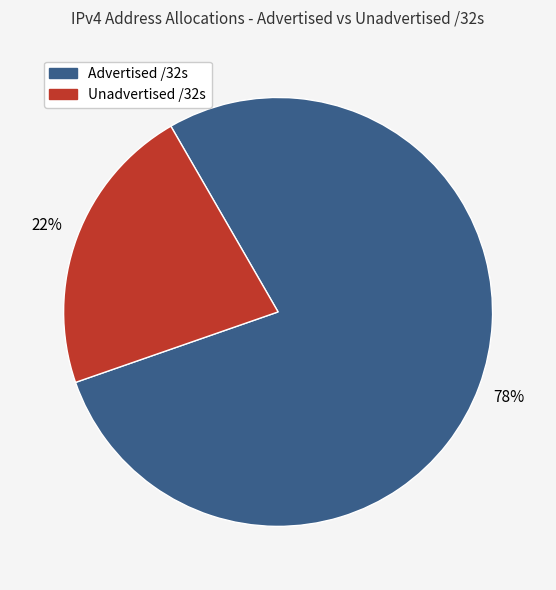

Is there any slice that represents more than half of the pie?

Yes